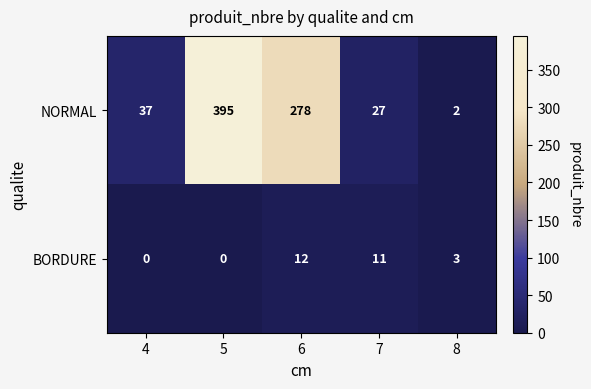

What is the average value of the BORDURE series?

5